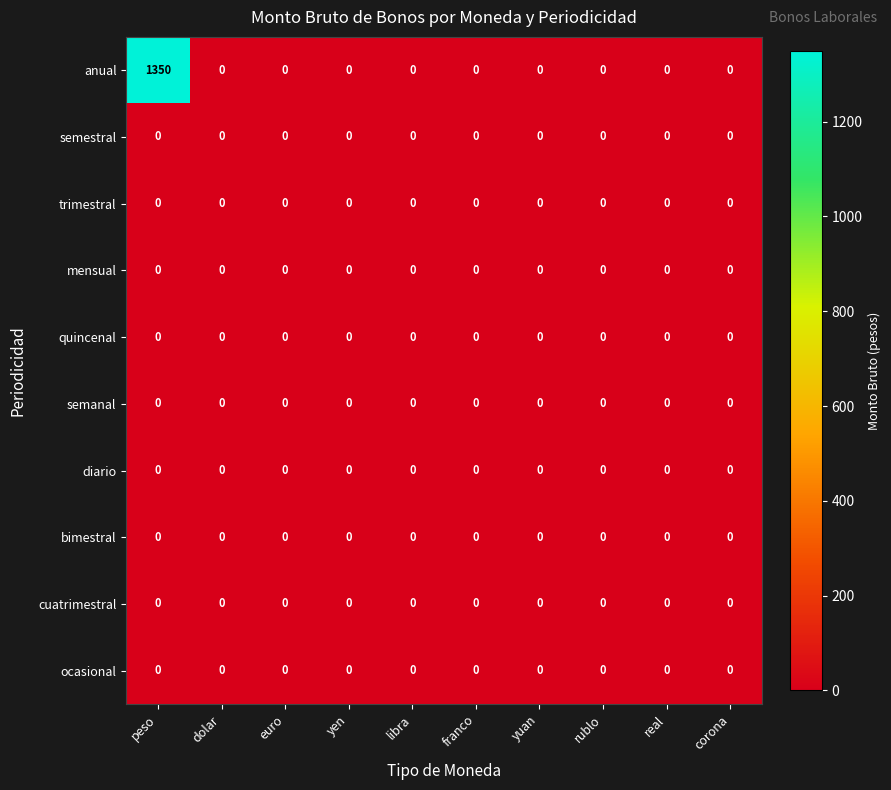

Which category has the highest value across all series?

peso